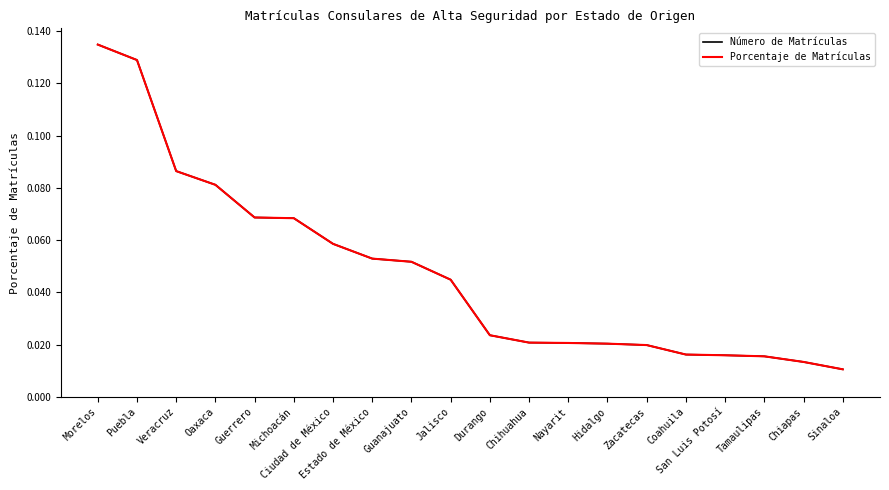

Is this an area chart (filled region under the line)?

No